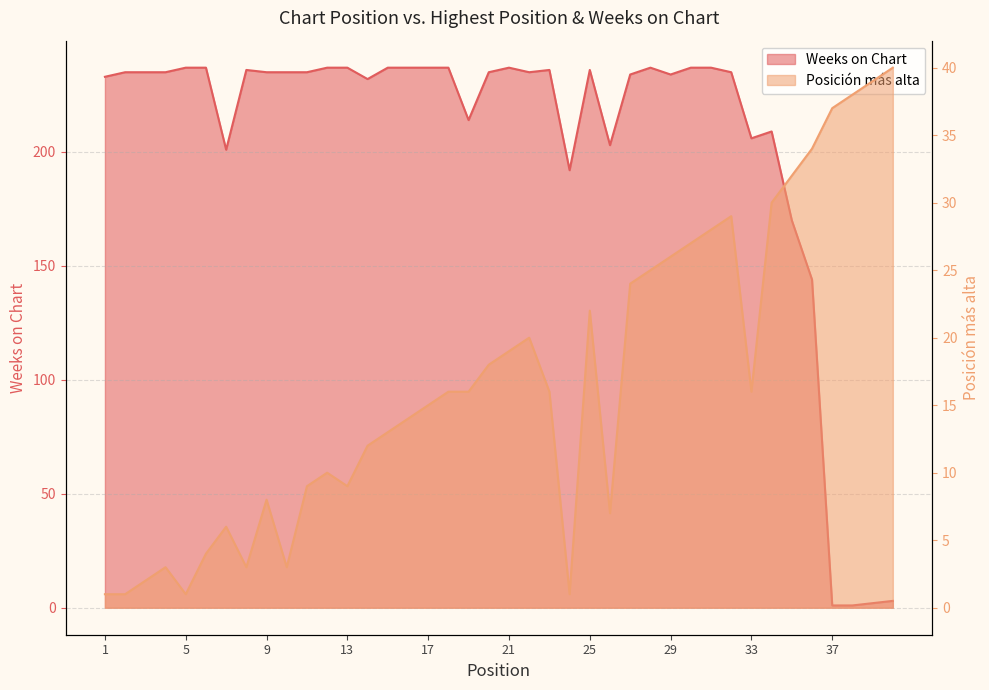

What is the highest value of the Weeks on Chart series?

237